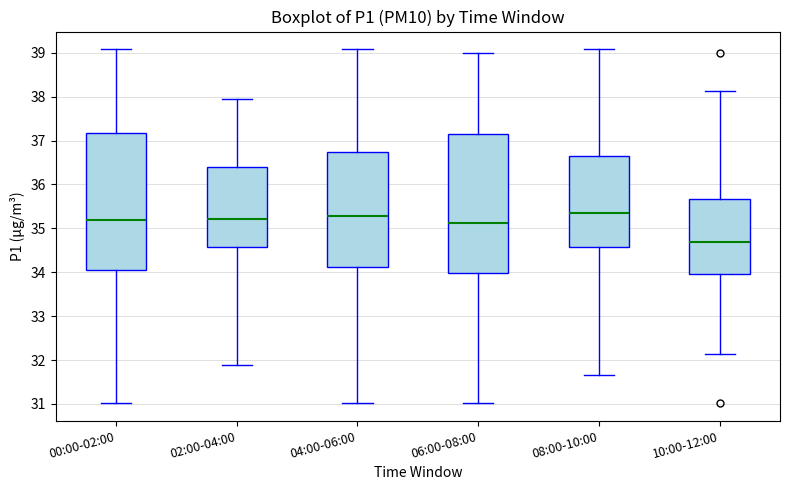

Reading left to right, transcribe this box plot: for each box, give where its median line is, the range the box spans, and where its two whiskers end, as read against the y-axis. The values are not printed on the chart, so give them approximately, as read against the axis.

00:00-02:00: median 35.2, box 34.0 to 37.2, whiskers 31.0 to 39.1
02:00-04:00: median 35.2, box 34.6 to 36.4, whiskers 31.9 to 38.0
04:00-06:00: median 35.3, box 34.1 to 36.7, whiskers 31.0 to 39.1
06:00-08:00: median 35.1, box 34.0 to 37.1, whiskers 31.0 to 39.0
08:00-10:00: median 35.4, box 34.6 to 36.7, whiskers 31.7 to 39.1
10:00-12:00: median 34.7, box 34.0 to 35.7, whiskers 32.1 to 38.1